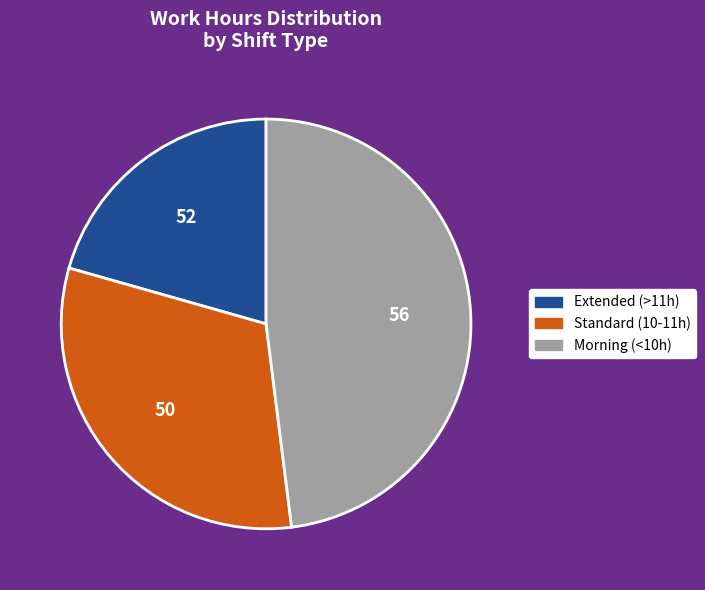

Does any single category account for the majority?

No